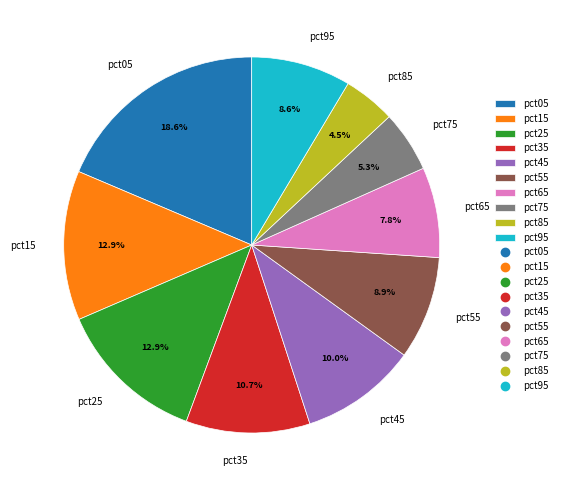

Which category has the smallest portion of the pie?

pct85